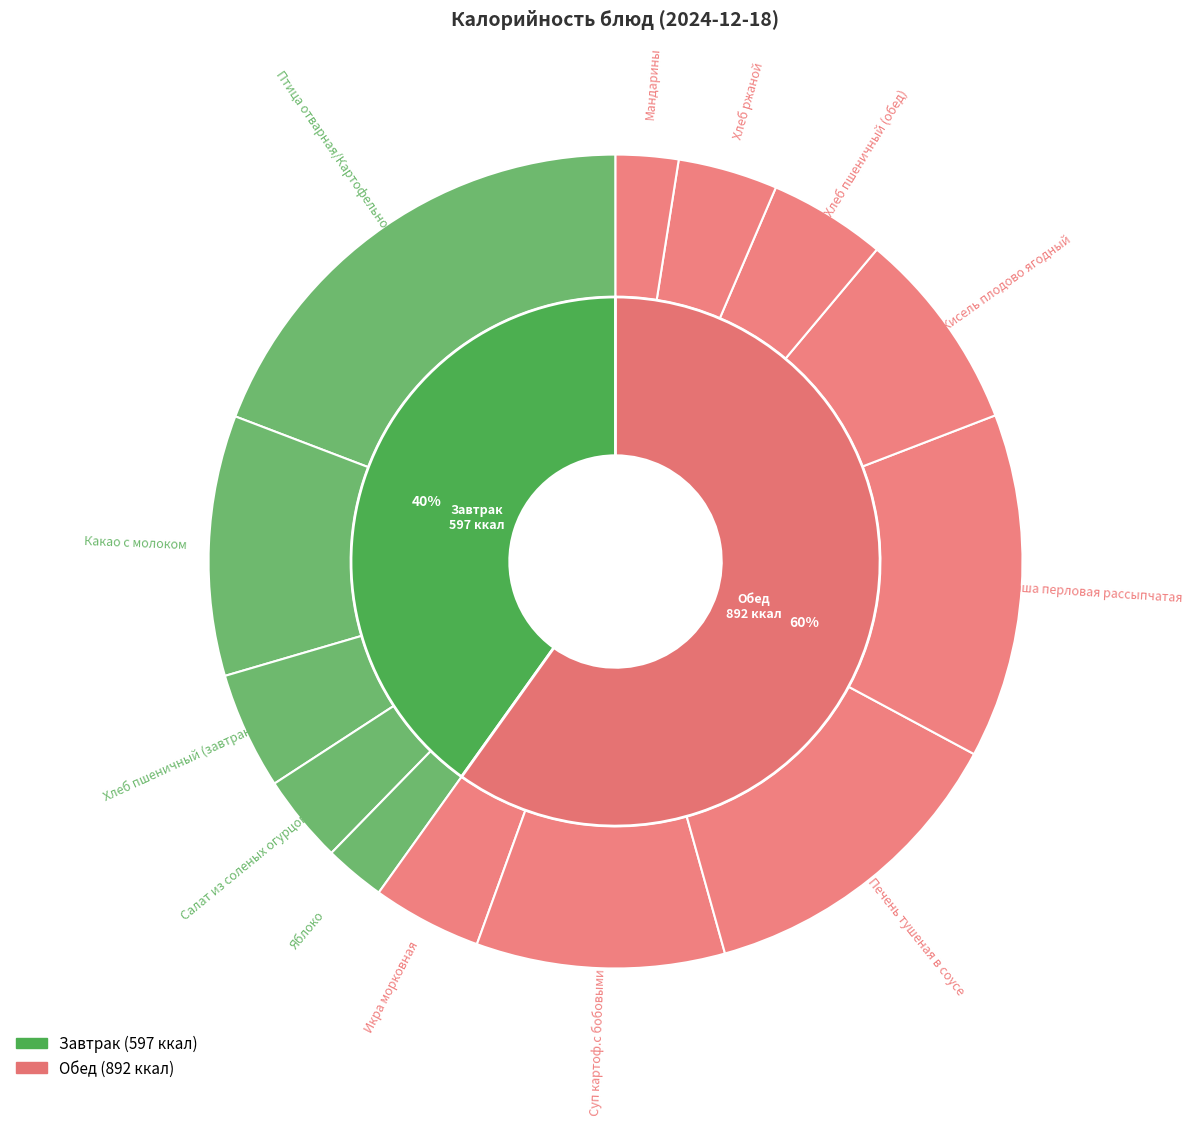

True or false: Кисель плодово ягодный accounts for 8% of the total.

True